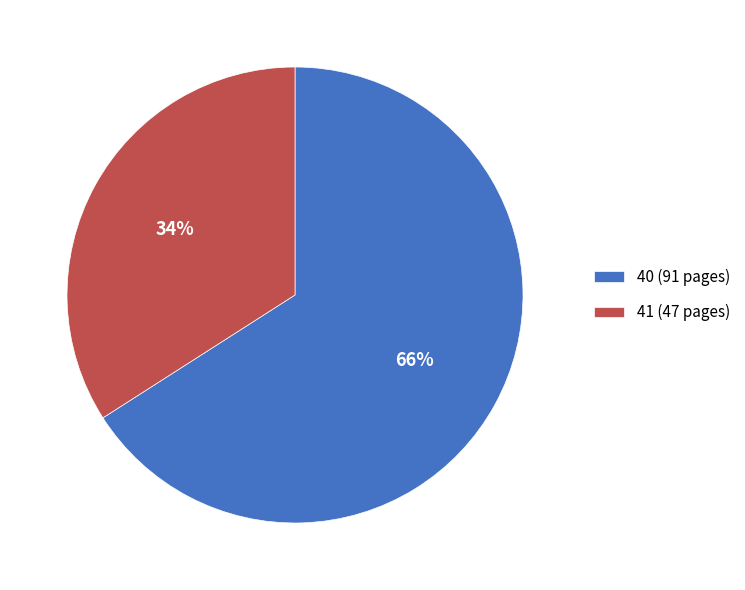

Approximately how many times larger is the value at 40 (91 pages) compared to 41 (47 pages)?

1.9